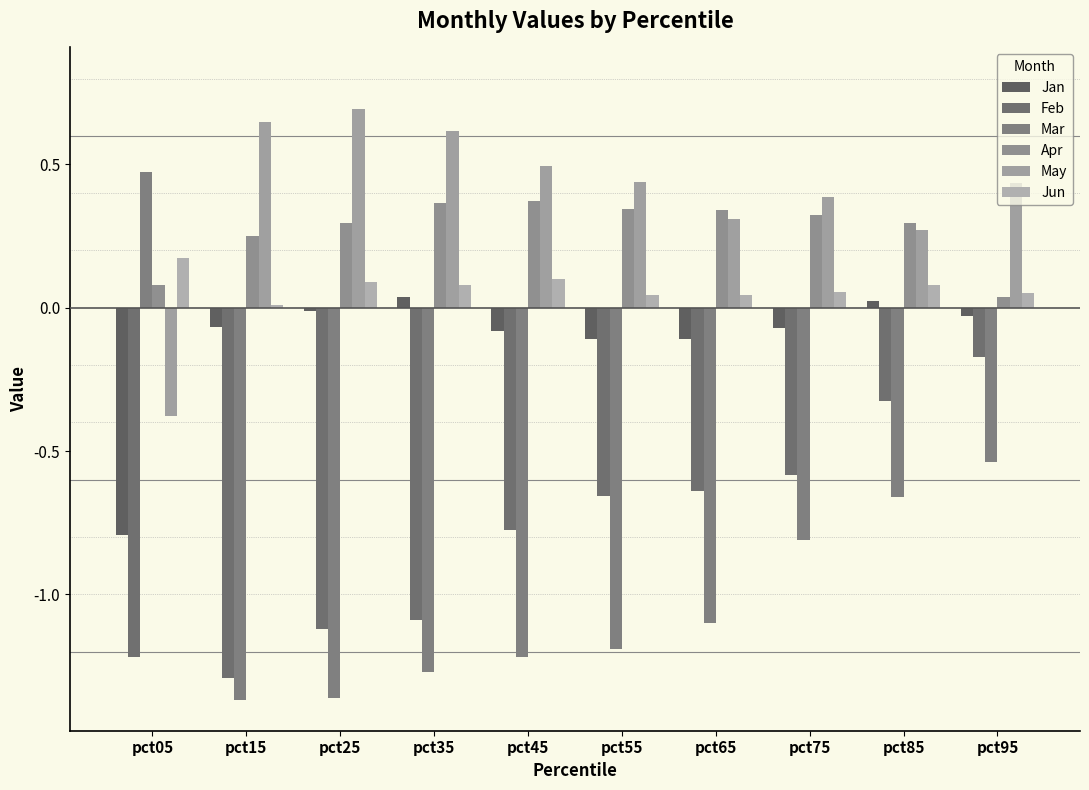

What value does the May series have at pct75?

0.4